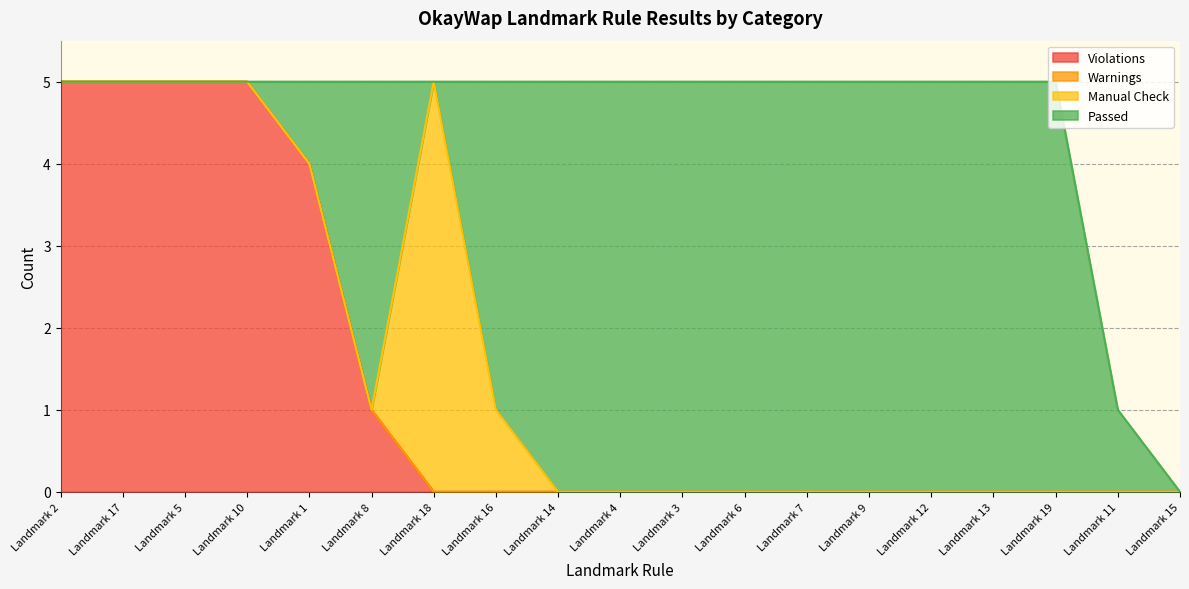

At which category is the sum across all series the highest?

Landmark 2